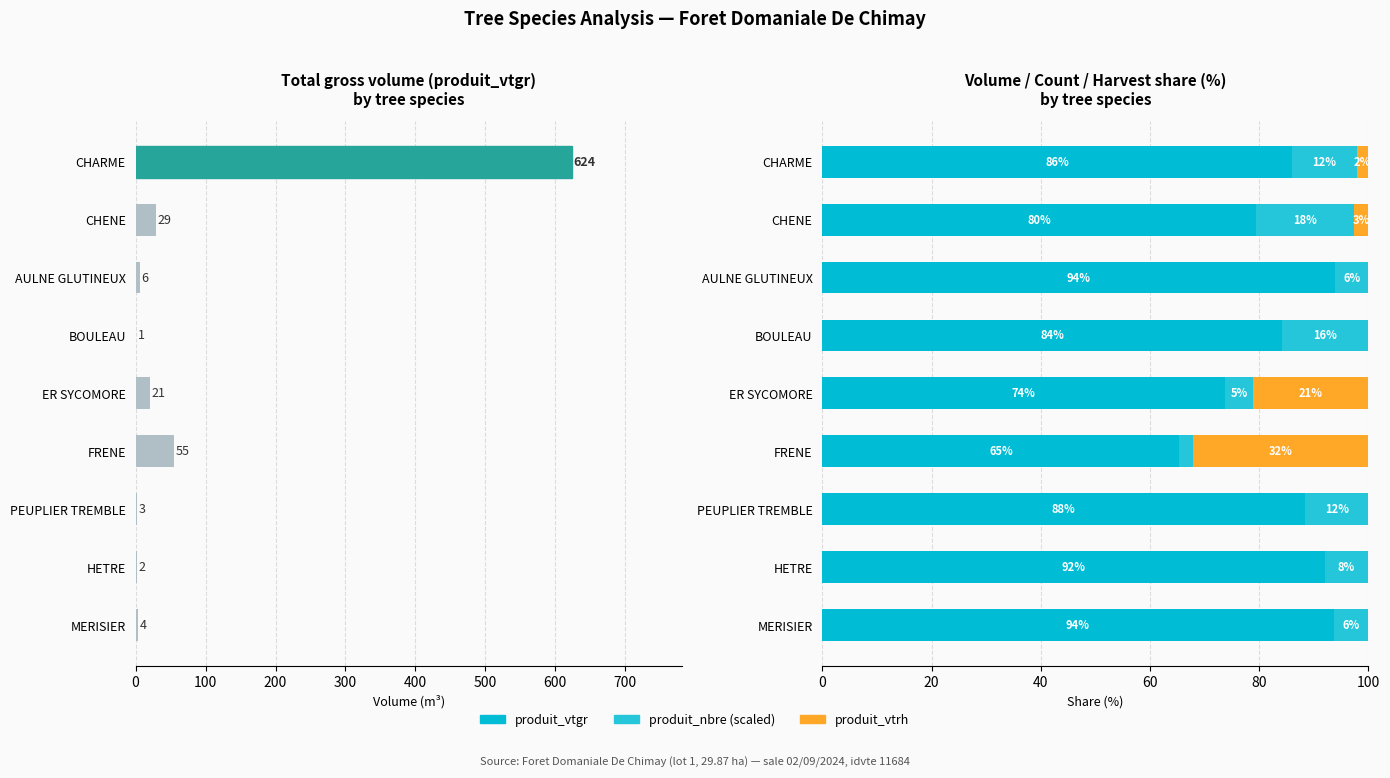

What is the value of the produit_nbre (scaled) bar at the 2nd from the left?

17.8